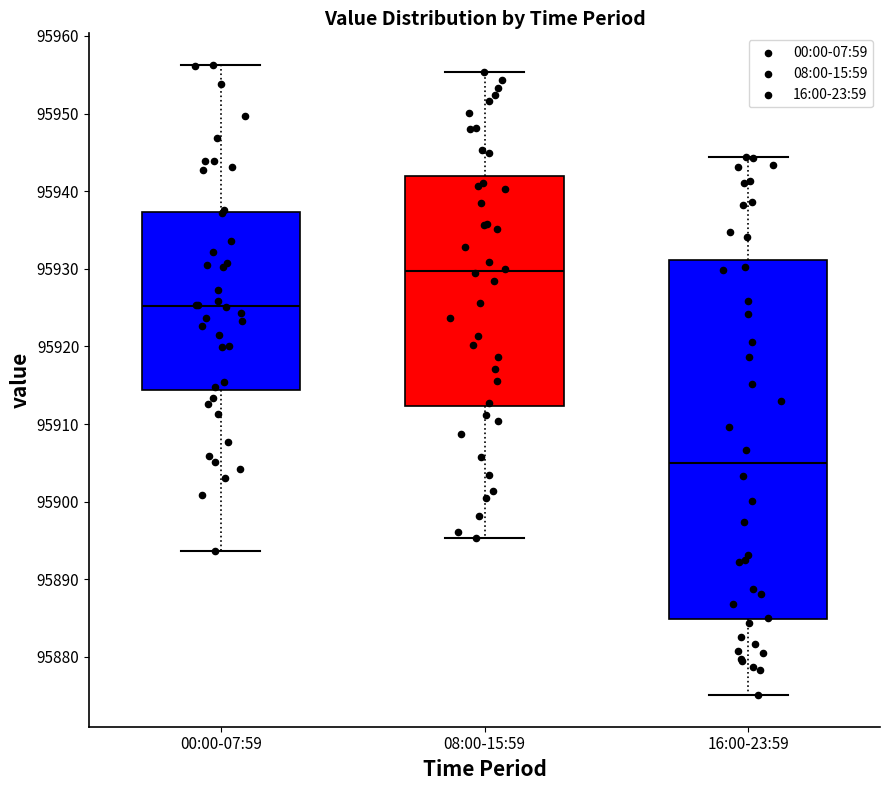

Reading left to right, transcribe this box plot: for each box, give where its median line is, the range the box spans, and where its two whiskers end, as read against the y-axis. The values are not printed on the chart, so give them approximately, as read against the axis.

00:00-07:59: median 95925, box 95914 to 95937, whiskers 95894 to 95956
08:00-15:59: median 95930, box 95912 to 95942, whiskers 95895 to 95955
16:00-23:59: median 95905, box 95885 to 95931, whiskers 95875 to 95944